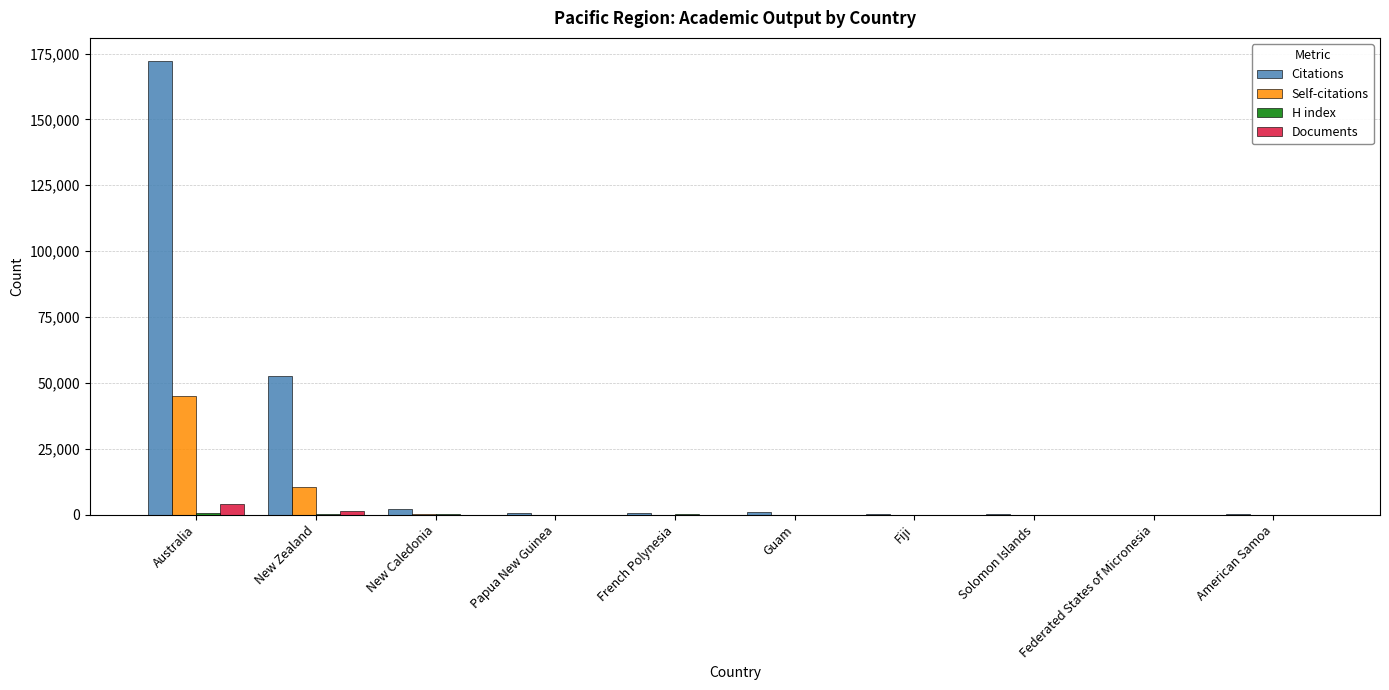

True or false: Self-citations has a value of 10328 at New Zealand.

True